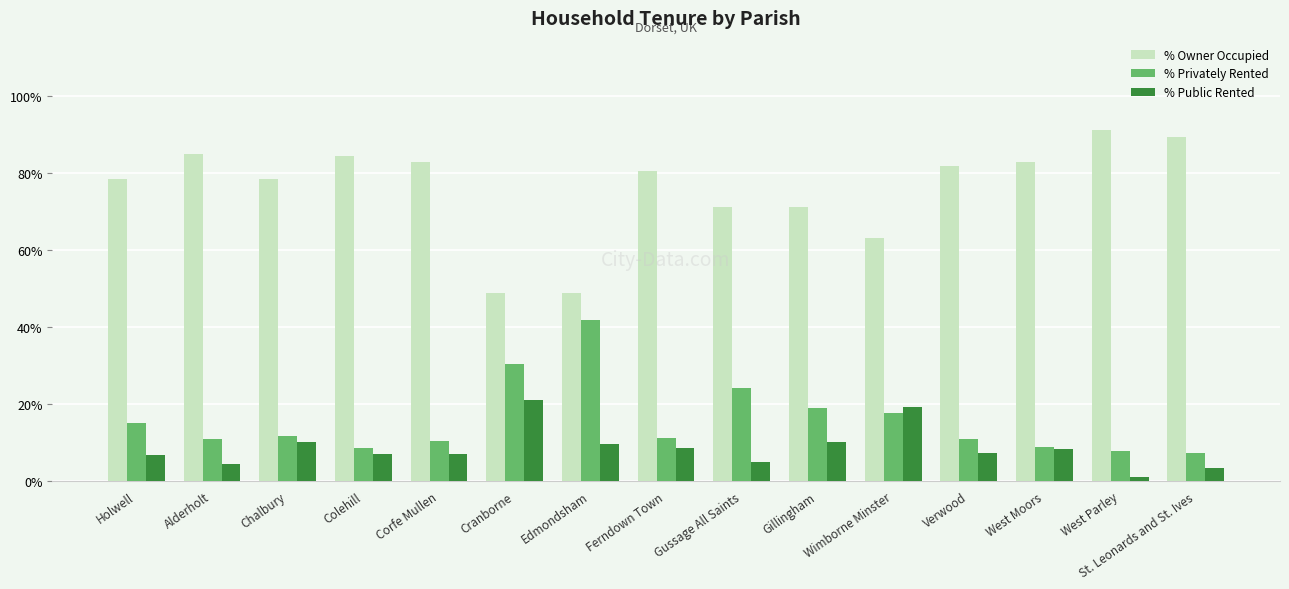

At how many categories does at least one series exceed 74?

10